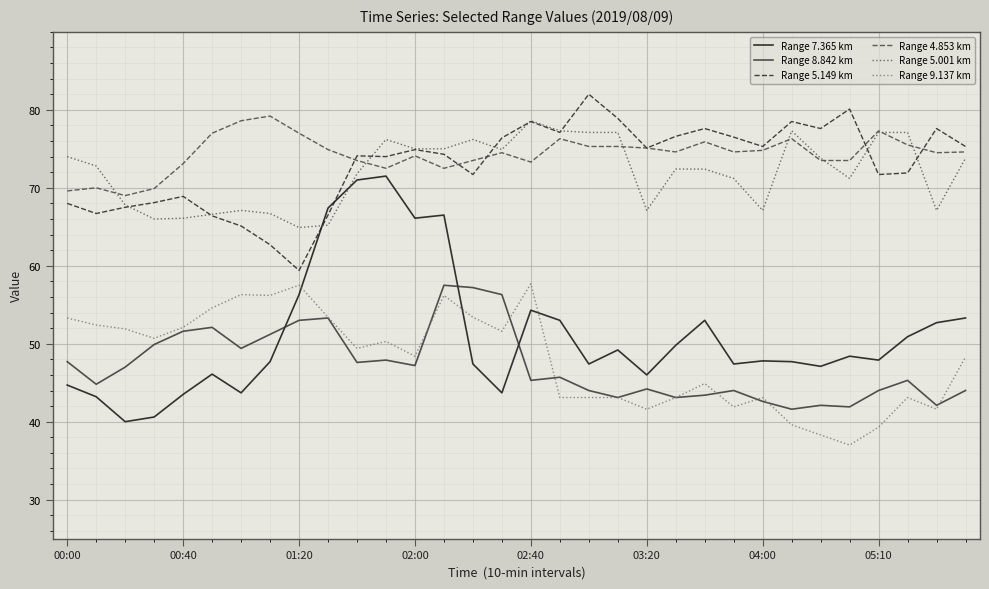

What is the smallest value displayed?

37.0